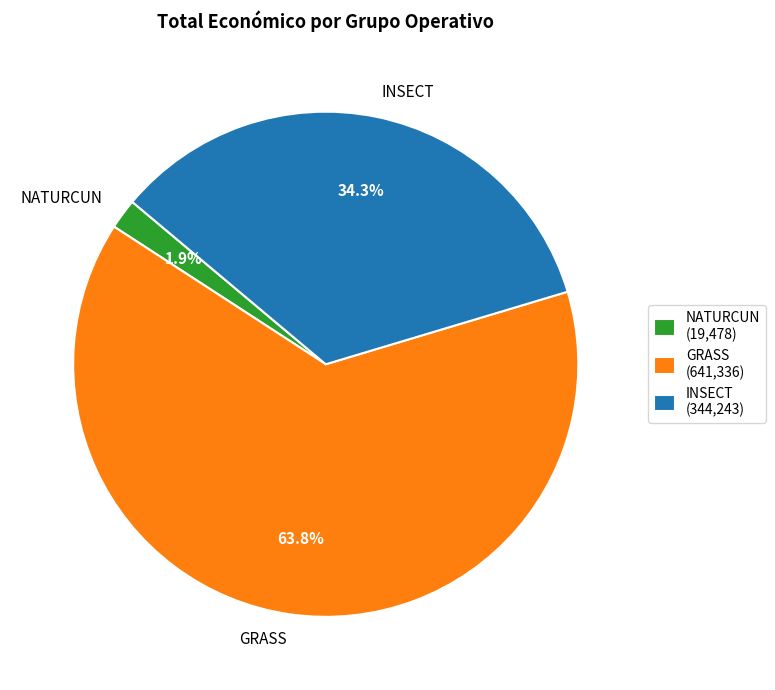

How many slices are in this pie chart?

3